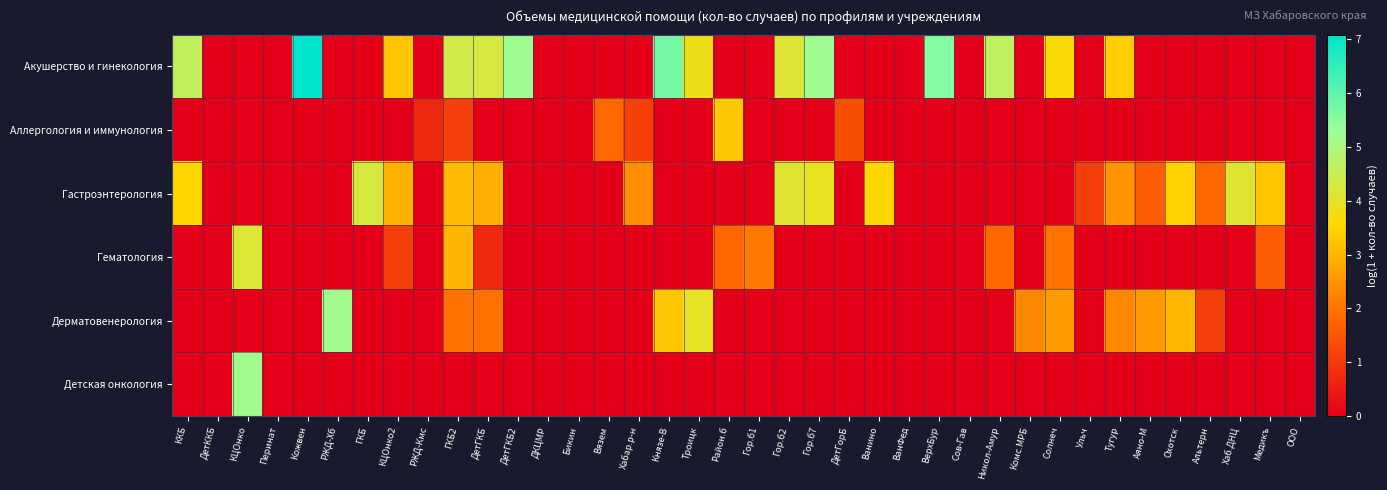

At which category is the sum across all series the highest?

ГКБ2